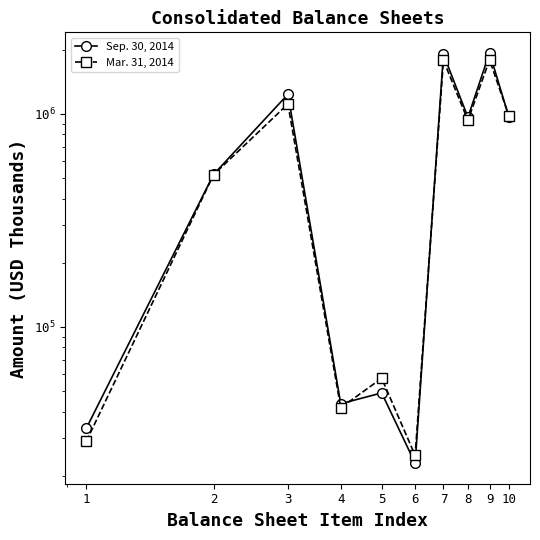

What are all the series names shown in the legend?

Sep. 30, 2014, Mar. 31, 2014